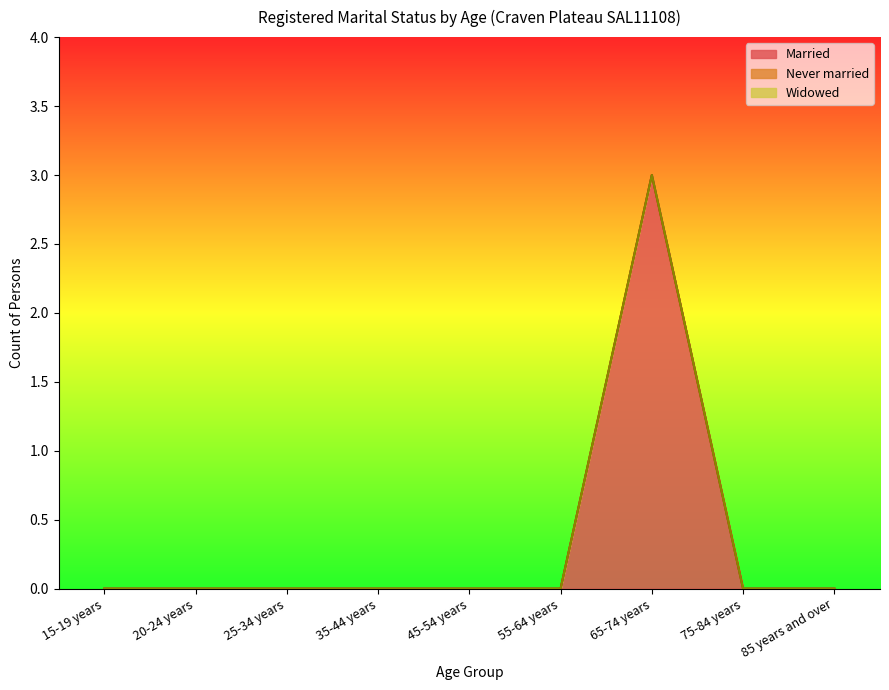

True or false: Widowed and Married cross at least once.

False